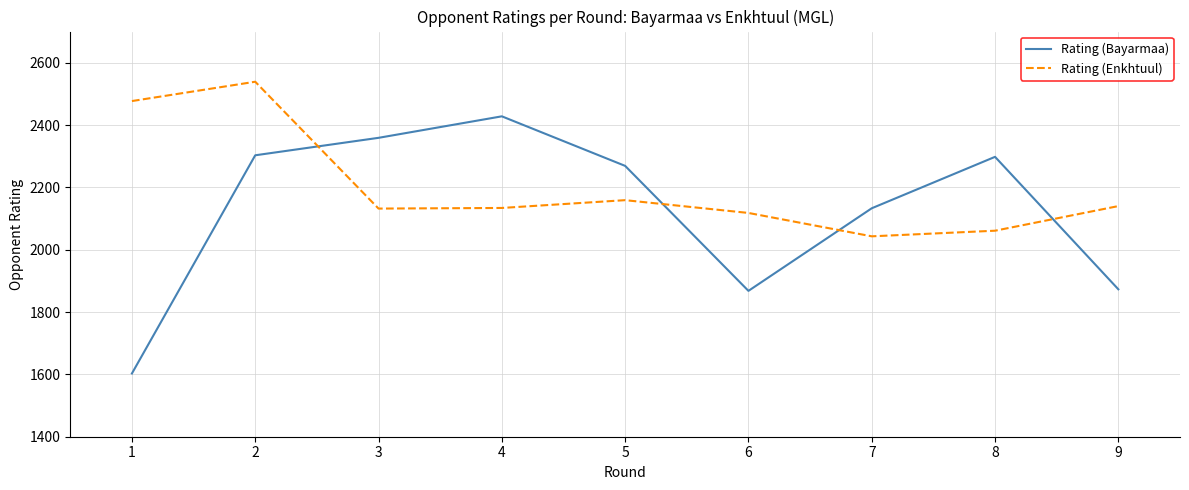

What is the total value across all series at 6?

3986